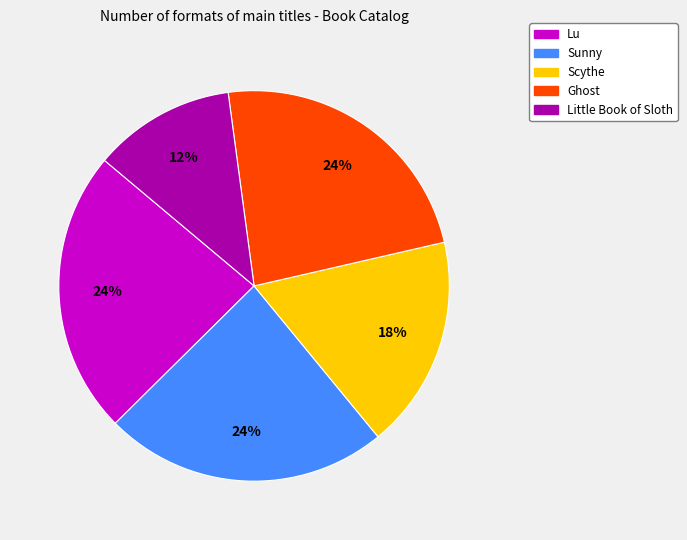

How many segments does this pie chart have?

5